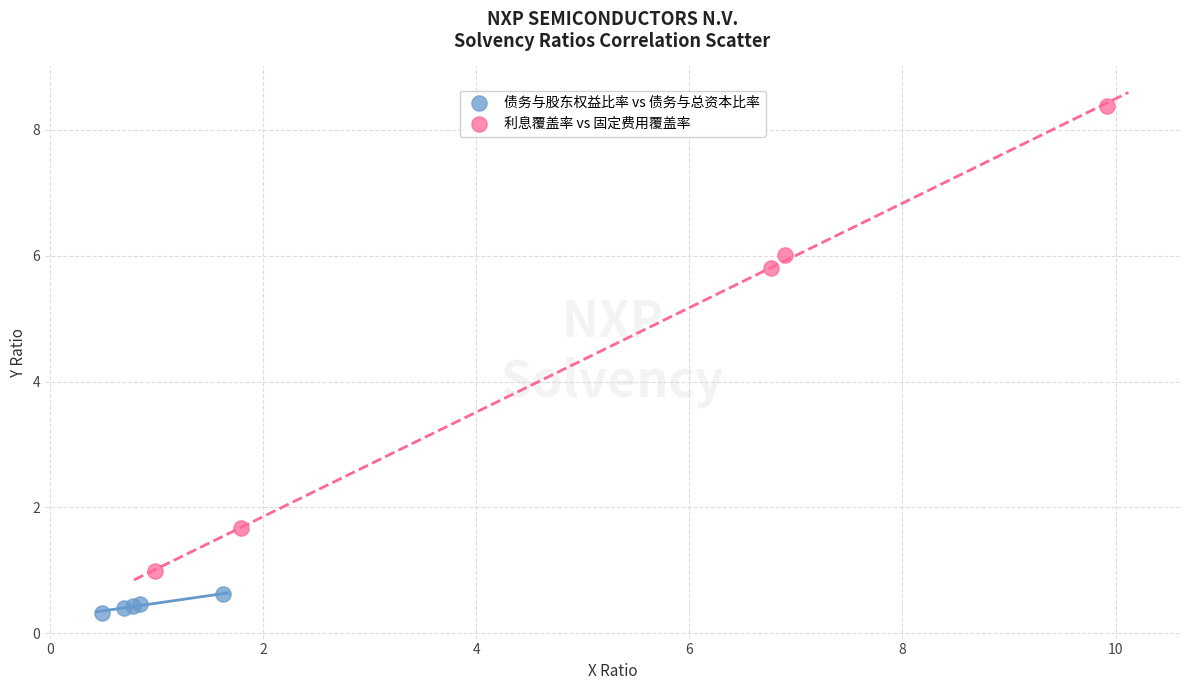

Which series contains the highest Y value?

利息覆盖率 vs 固定费用覆盖率